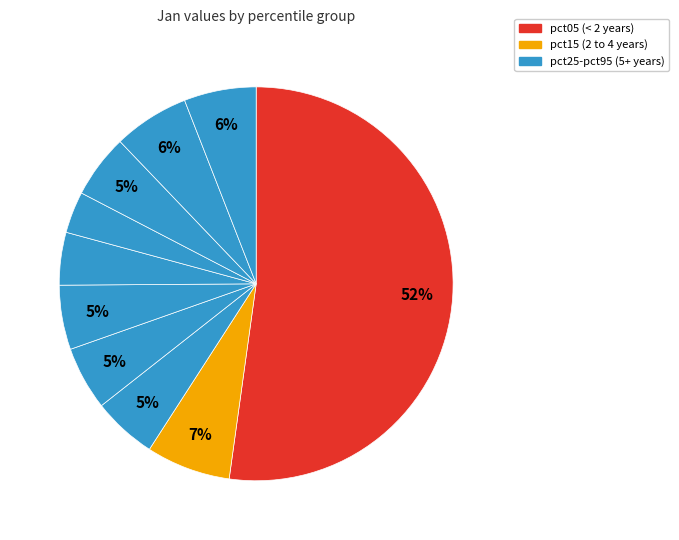

Which category has the biggest portion of the pie?

pct05